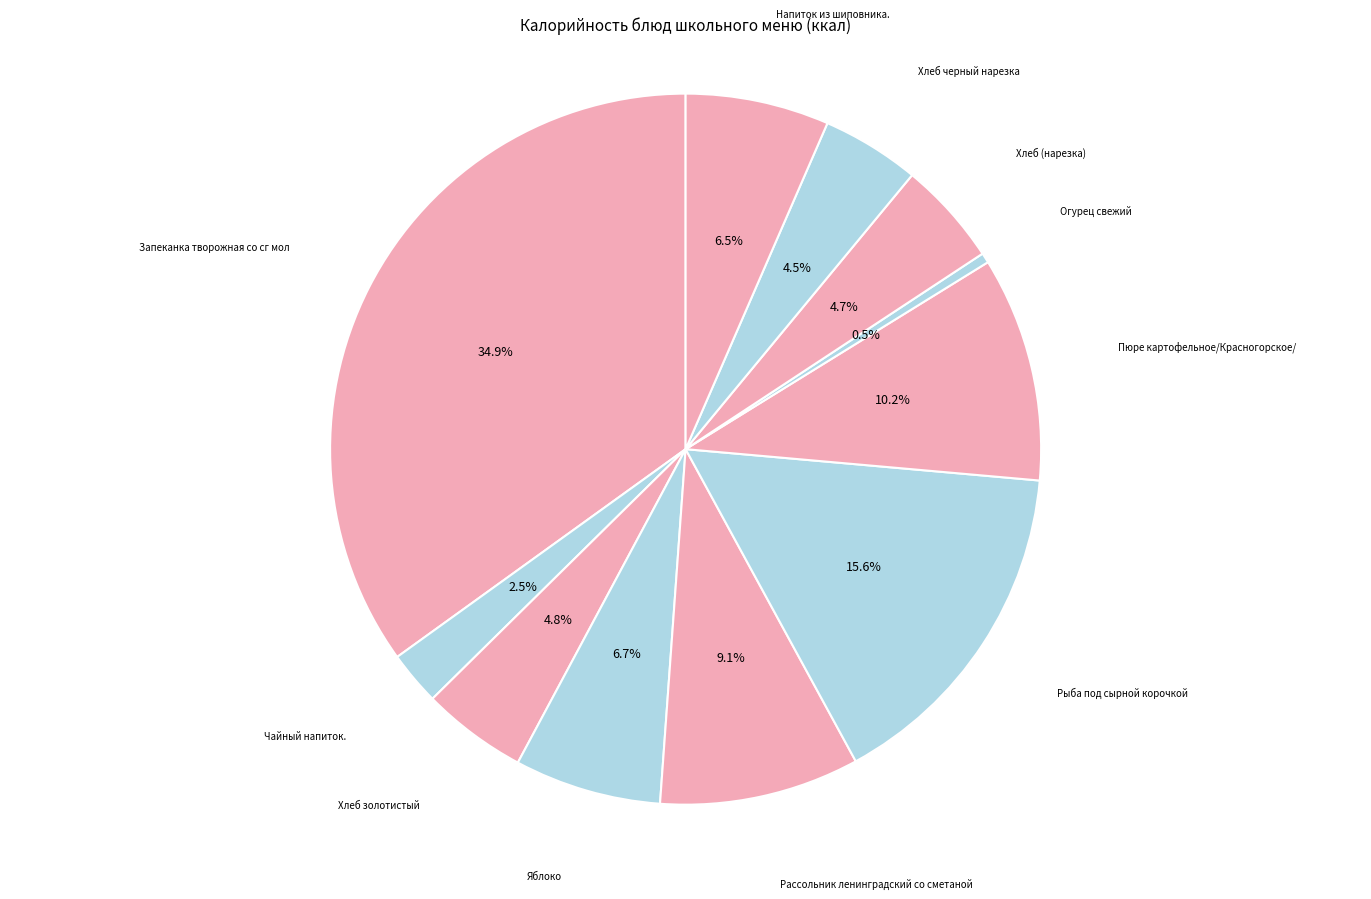

Count the number of slices in the pie.

11